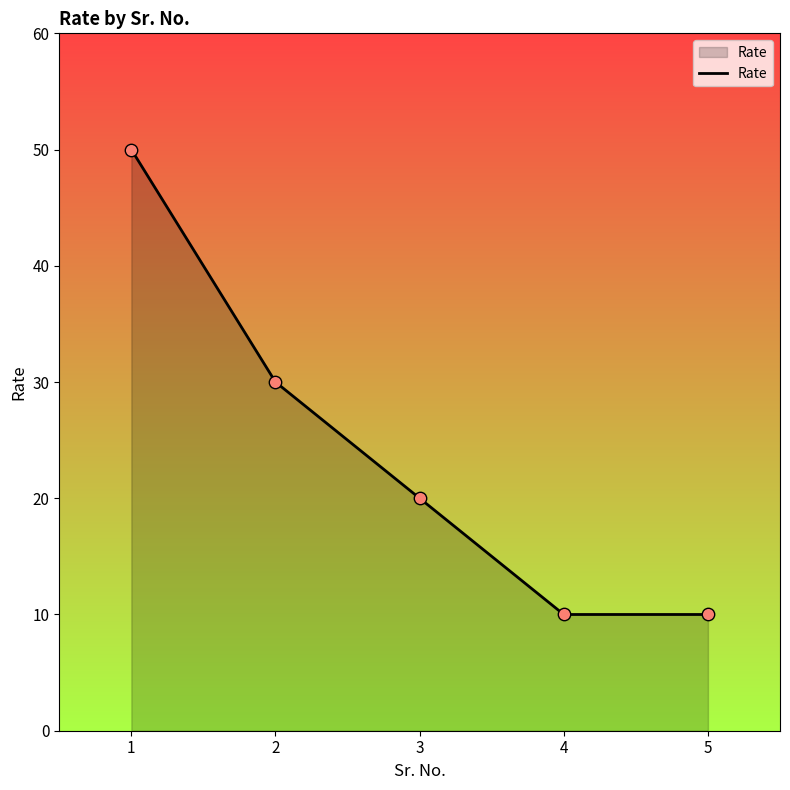

What is the ratio of the value at 3 to the value at 2?

0.7